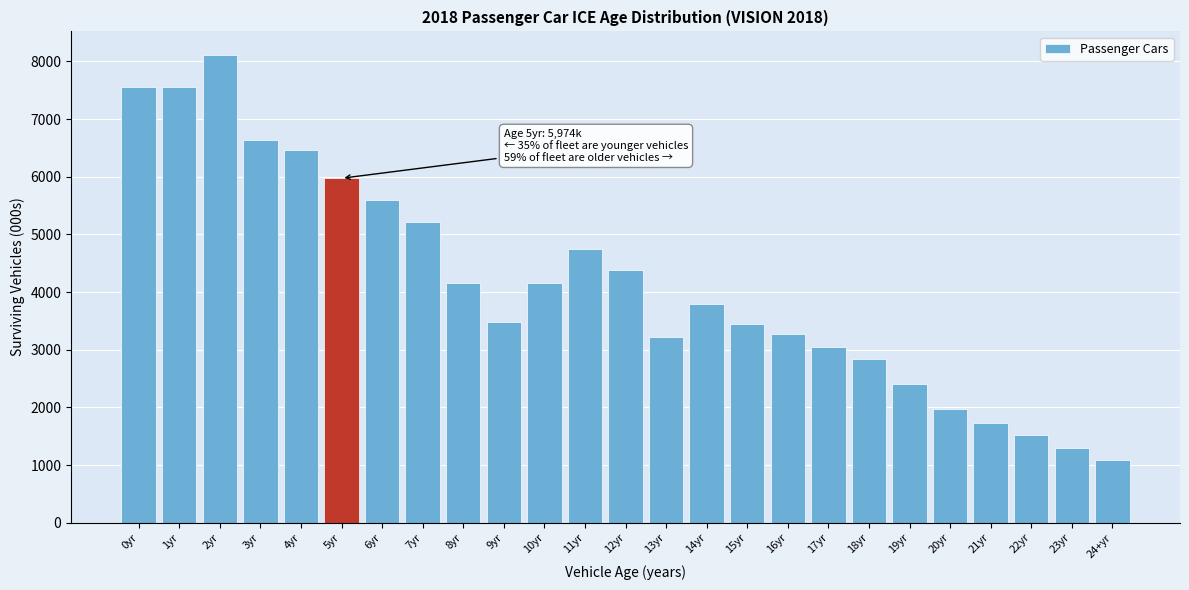

Is it true that the value at 14yr is 5419.2?

False